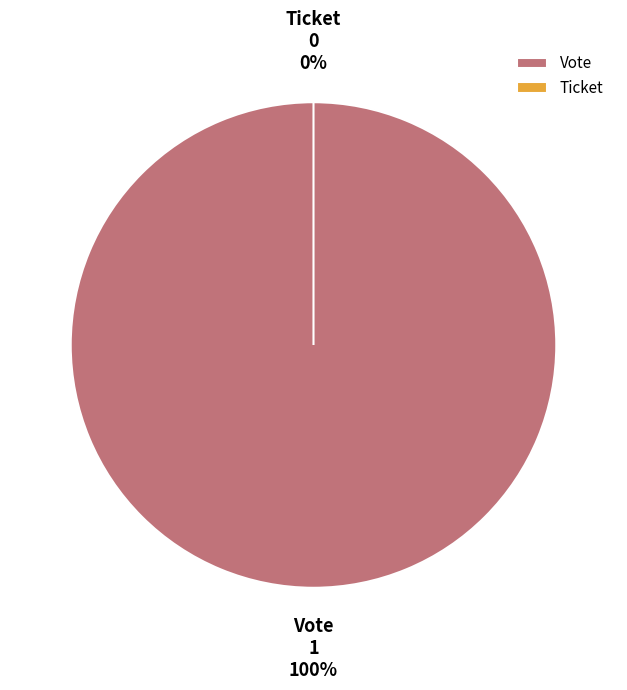

Combined, what portion of the pie is Vote and Ticket?

100.0%